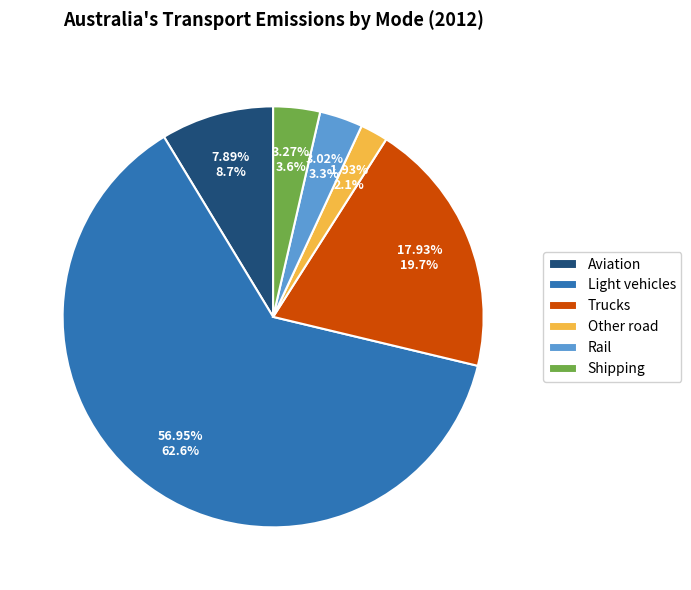

True or false: Aviation accounts for 17% of the total.

False